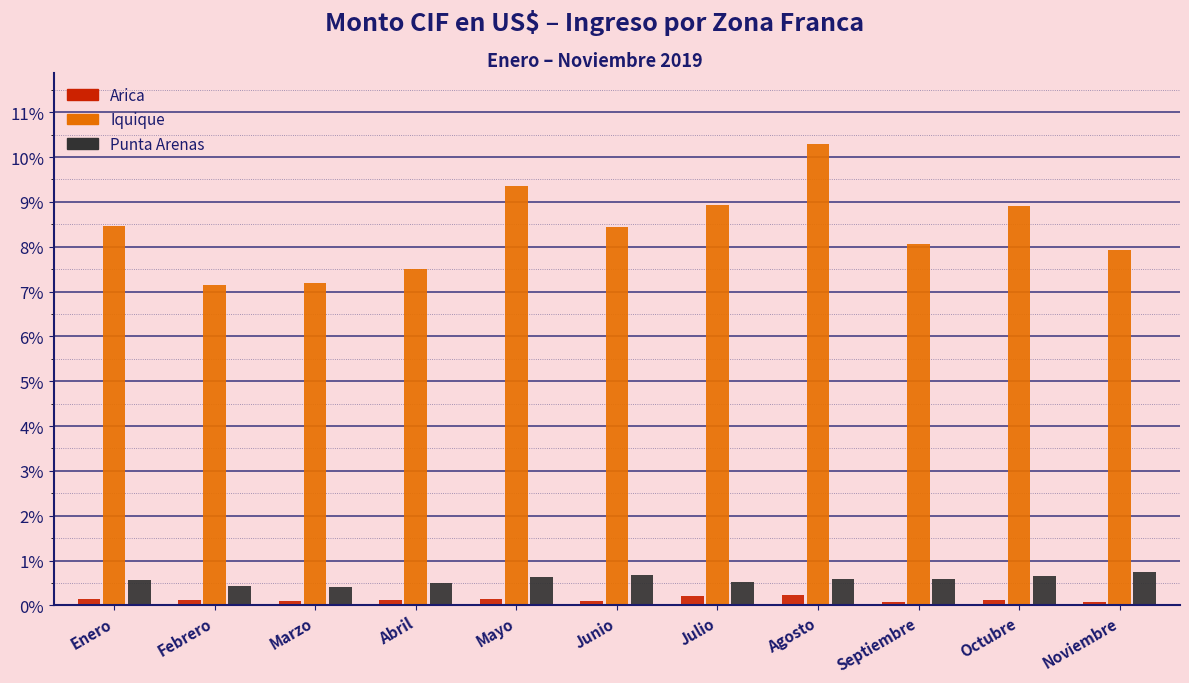

Which series has the widest spread of values?

Iquique